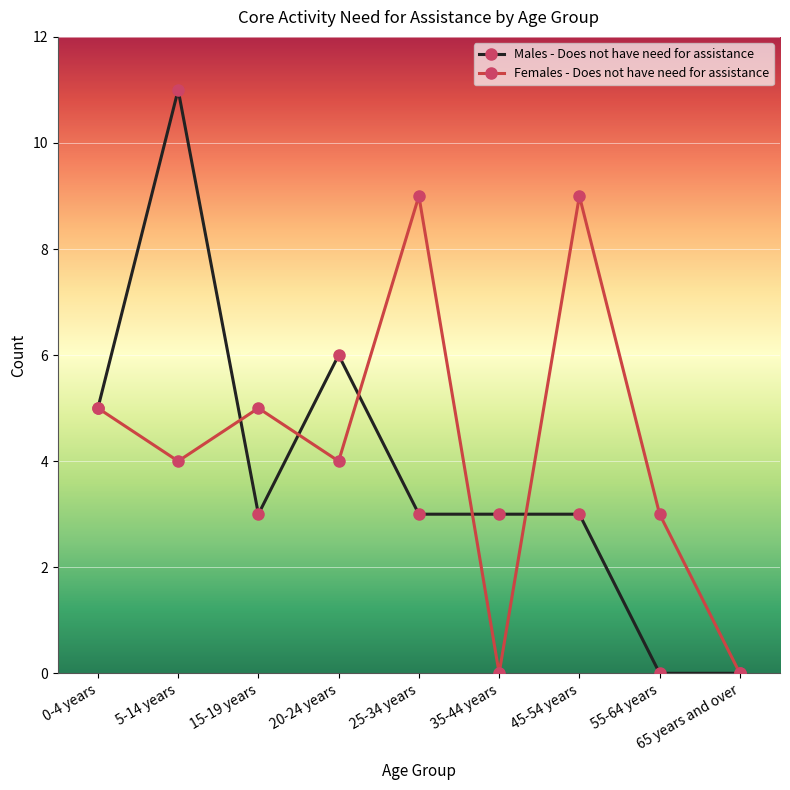

At which category is the sum across all series the highest?

5-14 years